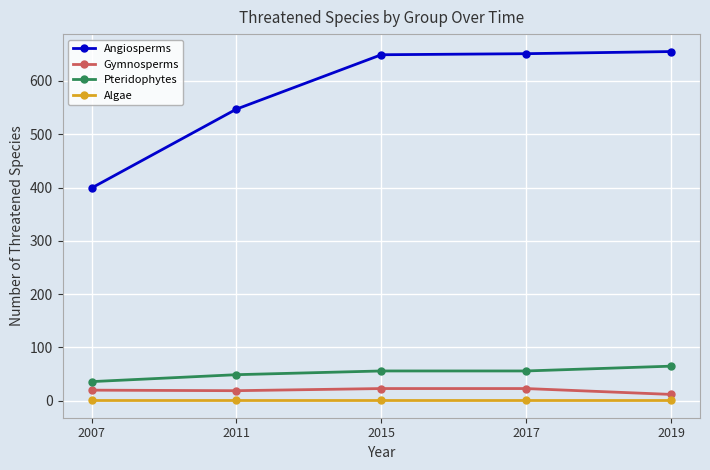

What is the difference between the second highest and second lowest values in the Gymnosperms series?

4